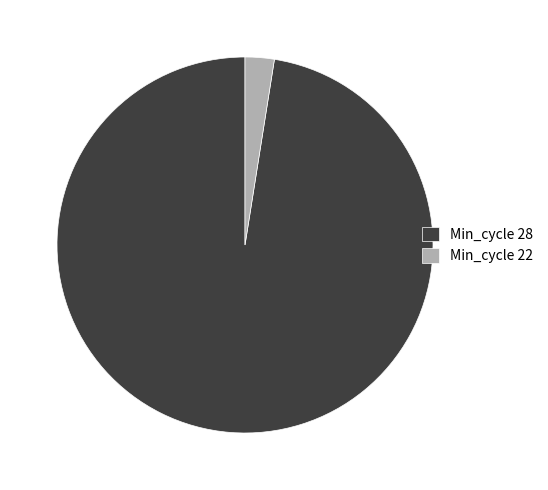

Is the sum of Min_cycle 28 and Min_cycle 22 greater than half?

Yes